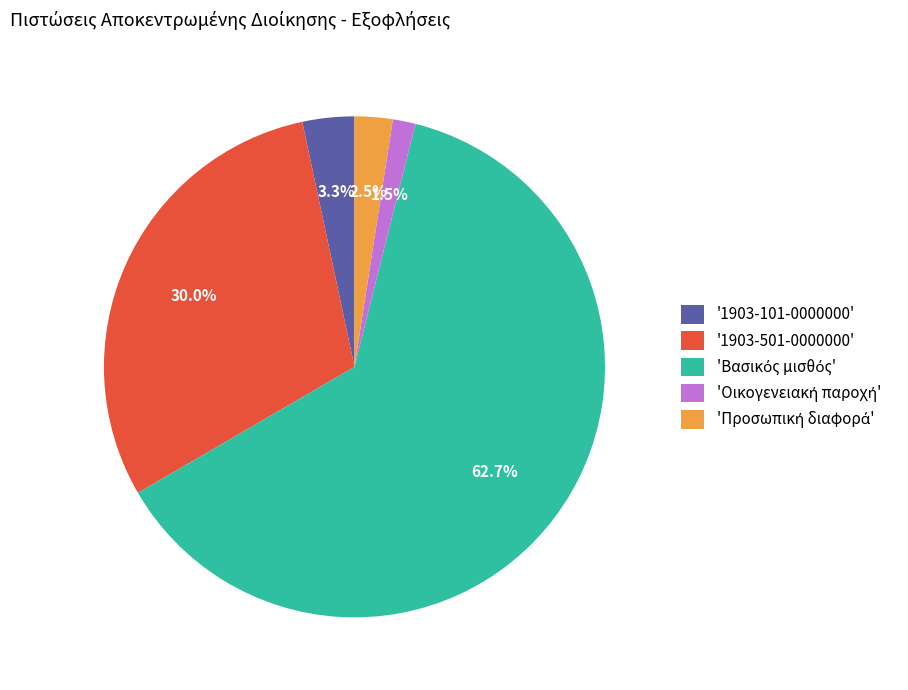

Is there a majority slice in this chart?

Yes